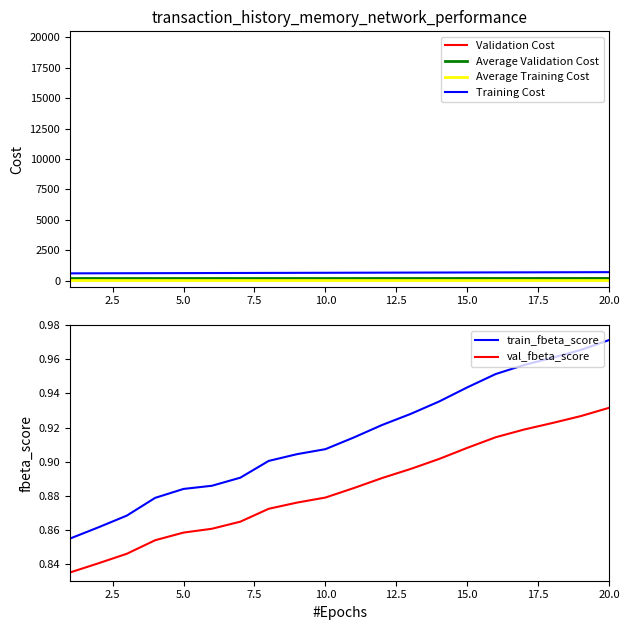

What are all the series names shown in the legend?

Validation Cost, Average Validation Cost, Average Training Cost, Training Cost, train_fbeta_score, val_fbeta_score